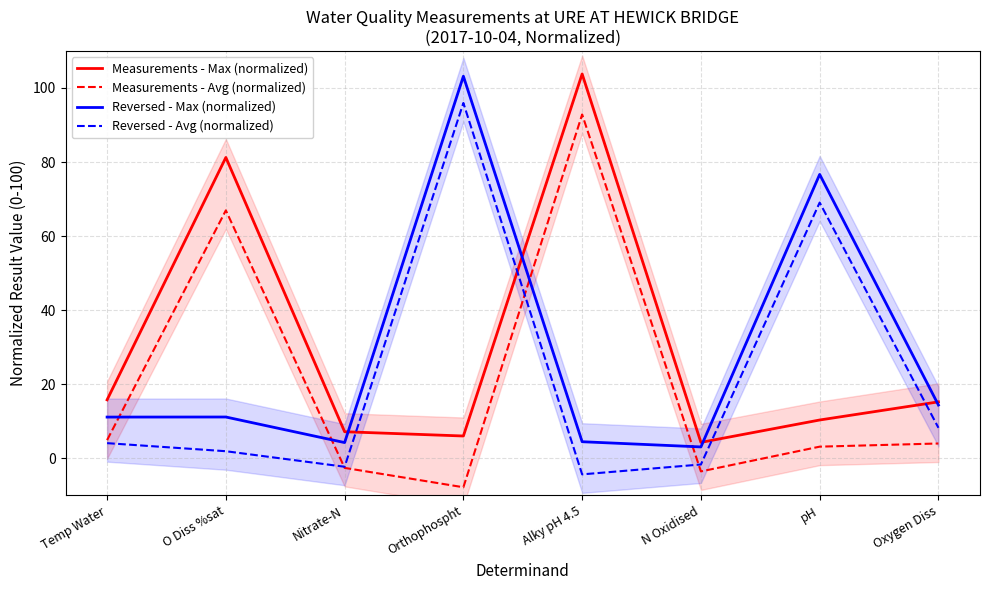

Reading left to right, transcribe all the data shown in this chart.

Measurements - Max (normalized): 15.8	81.2	7.1	6.0	103.8	4.3	10.3	15.2
Measurements - Avg (normalized): 4.9	66.9	-2.6	-7.8	92.8	-3.6	3.1	4.0
Reversed - Max (normalized): 11.1	11.1	4.2	103.2	4.4	3.0	76.6	14.4
Reversed - Avg (normalized): 4.1	1.9	-2.3	95.9	-4.4	-1.7	69.0	8.2